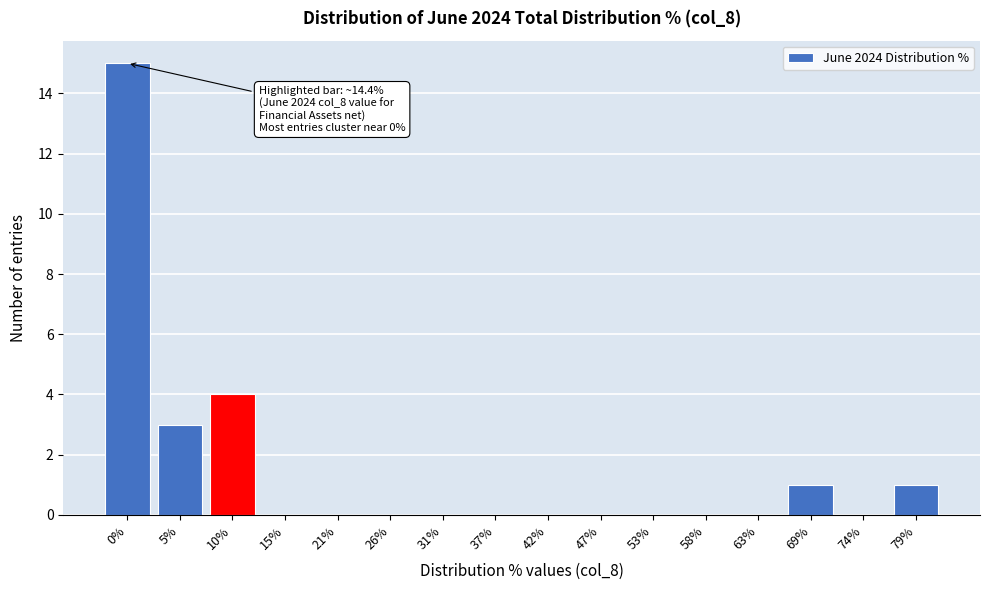

Reading left to right, transcribe all the data shown in this chart.

0%=15	5%=3	10%=4	15%=0	21%=0	26%=0	31%=0	37%=0	42%=0	47%=0	53%=0	58%=0	63%=0	69%=1	74%=0	79%=1